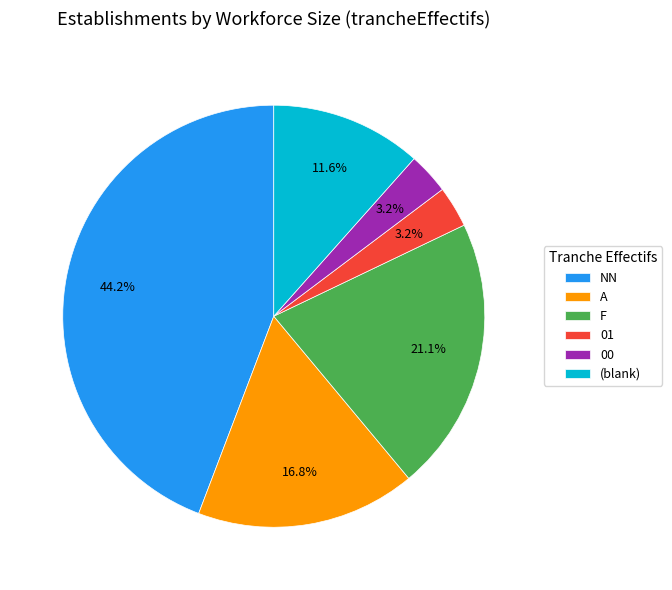

Which has a higher value, F or A?

F